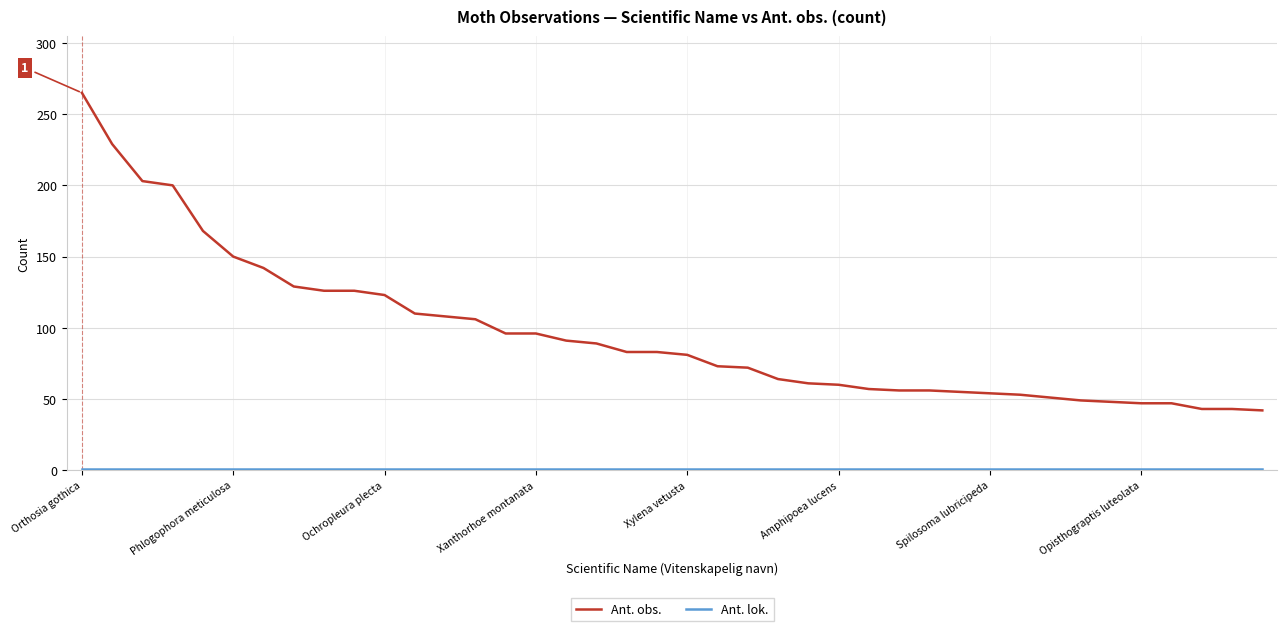

Which series has the widest spread of values?

Ant. obs.